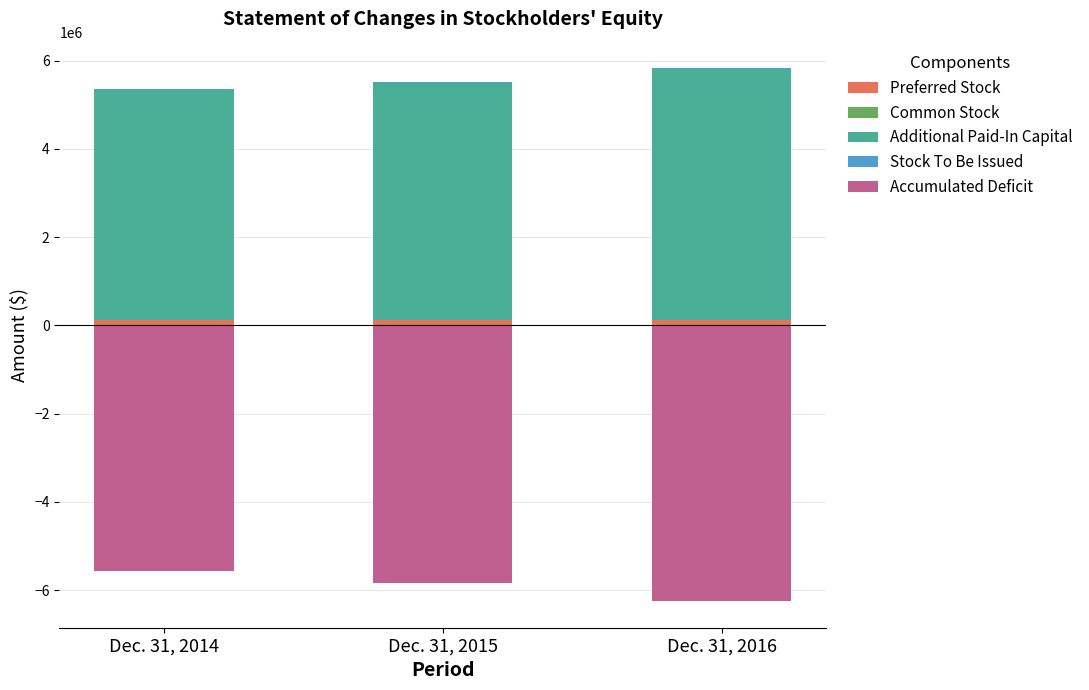

What is the maximum value shown in the chart?

5687956